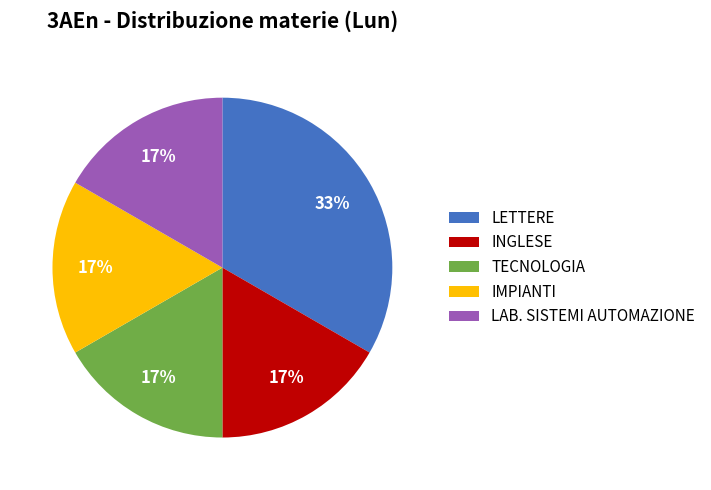

Does TECNOLOGIA account for over 50% of the chart?

No